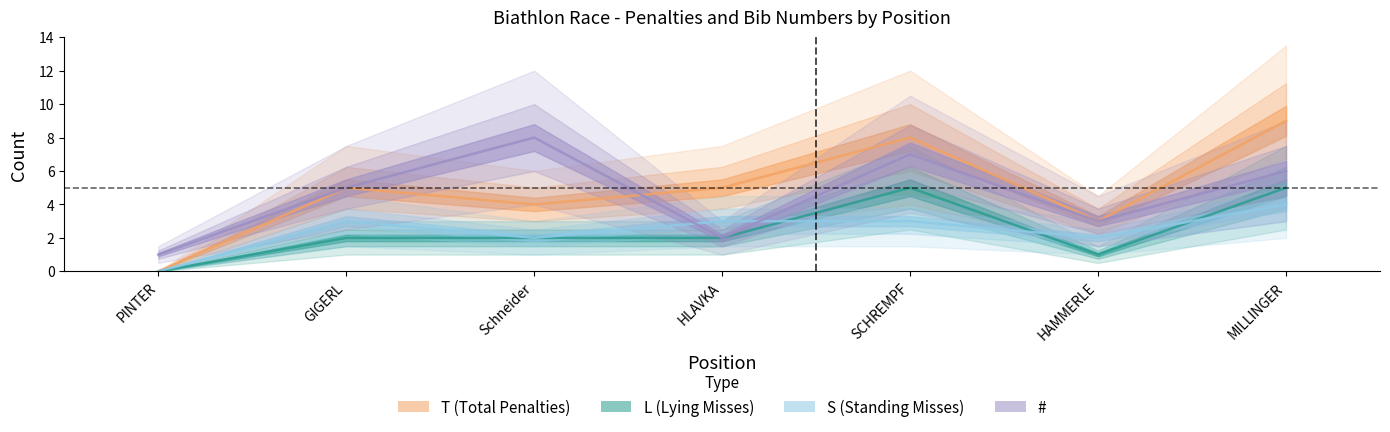

How many interior local peaks does the S (Standing Misses) series have?

1